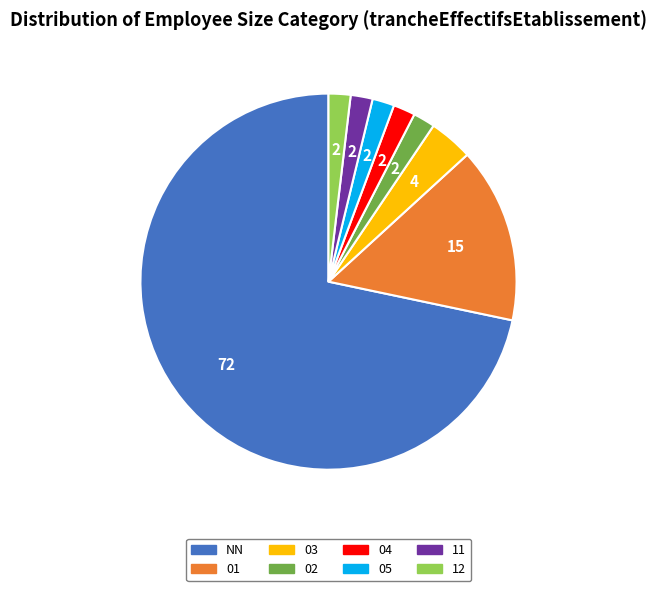

What is the ratio of the value at 12 to the value at 03?

0.5